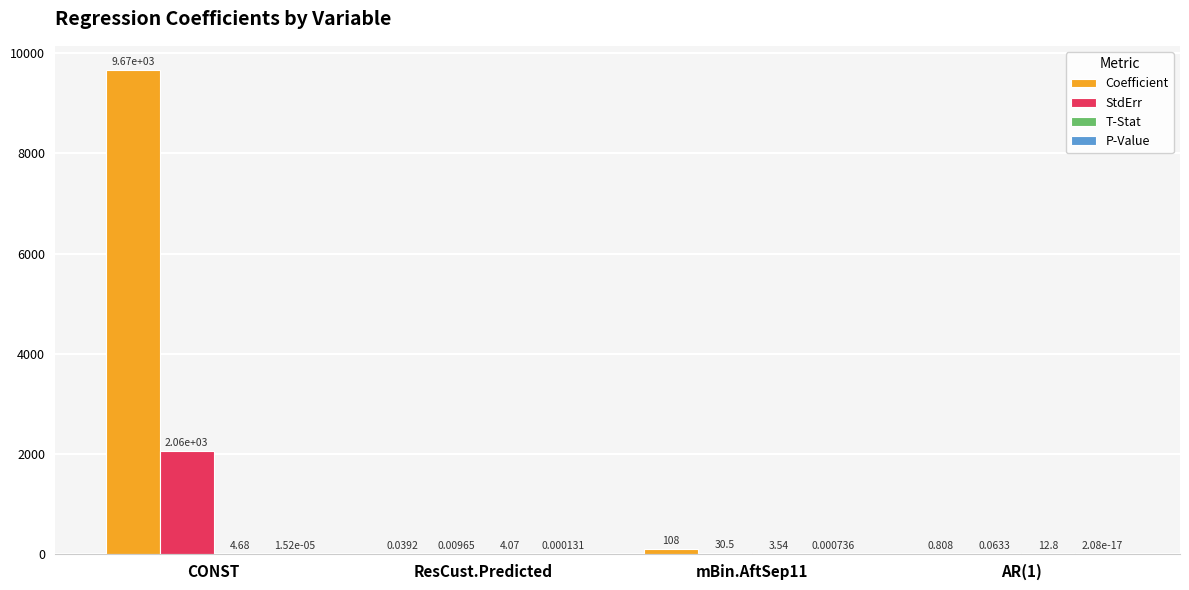

Which series changed the most between ResCust.Predicted and mBin.AftSep11?

Coefficient